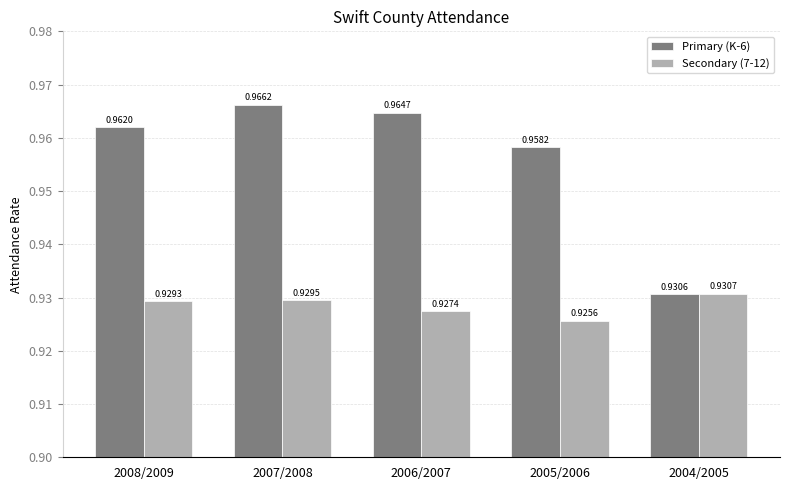

What is the sum of all Secondary (7-12) values?

4.6